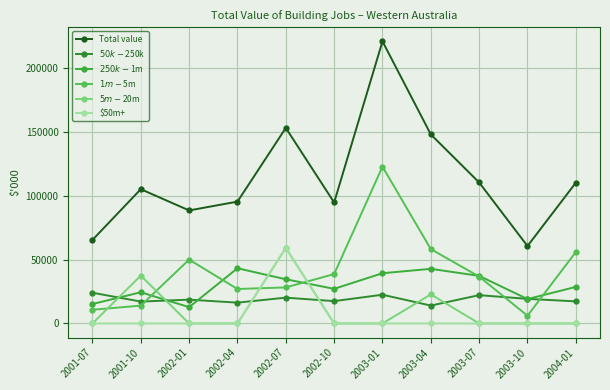

How many lines are shown in the chart?

6